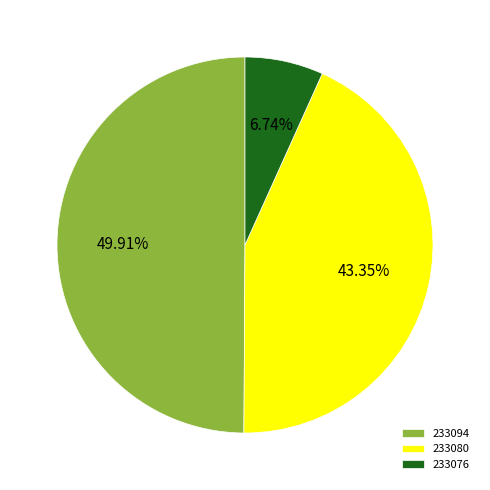

Count the number of slices in the pie.

3